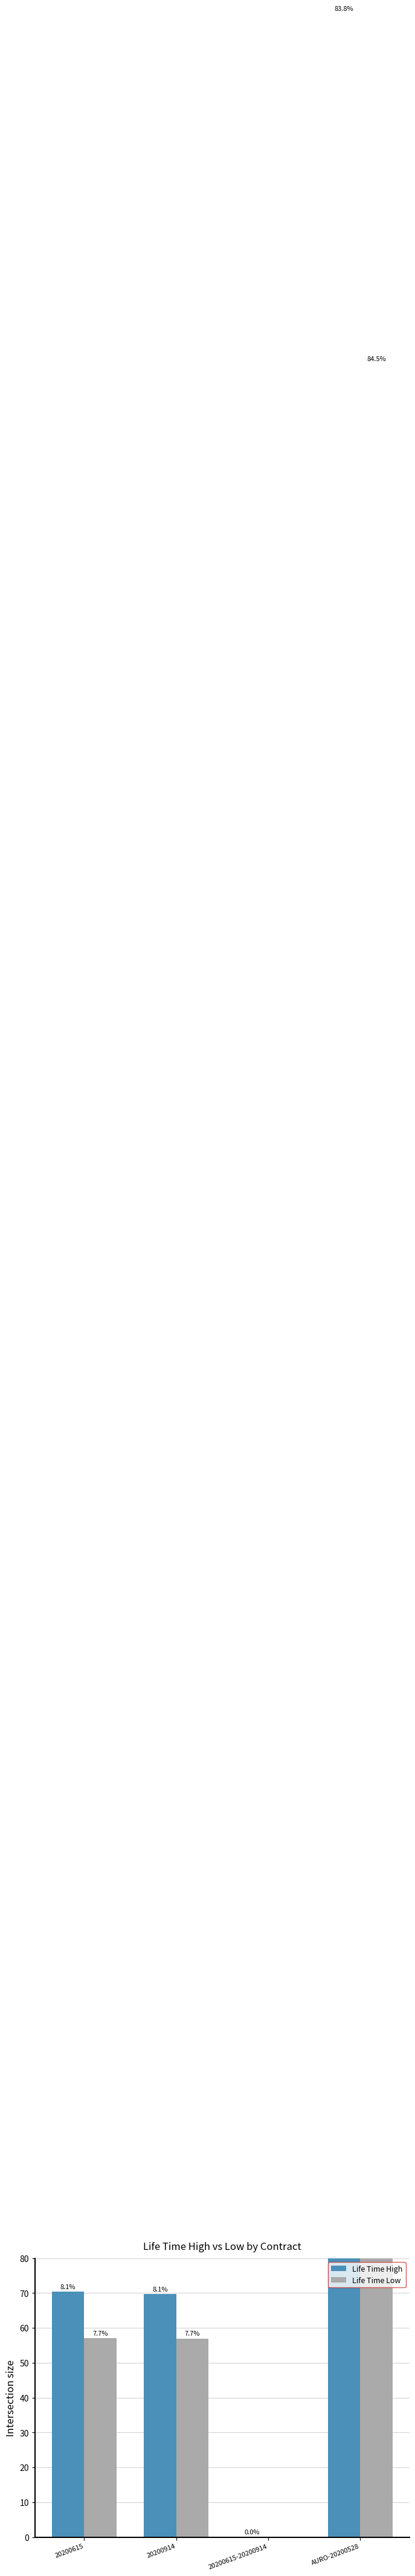

True or false: Life Time Low has a value of 12.2 at 20200615.

False